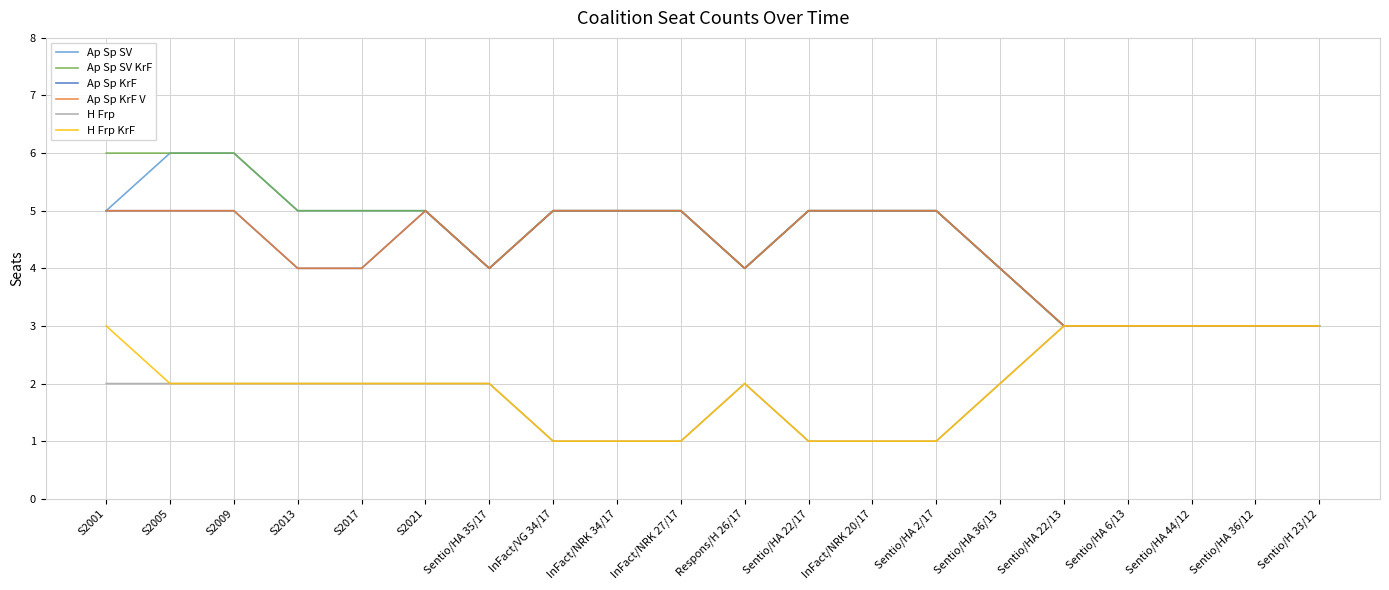

Does the chart have visible grid lines?

Yes